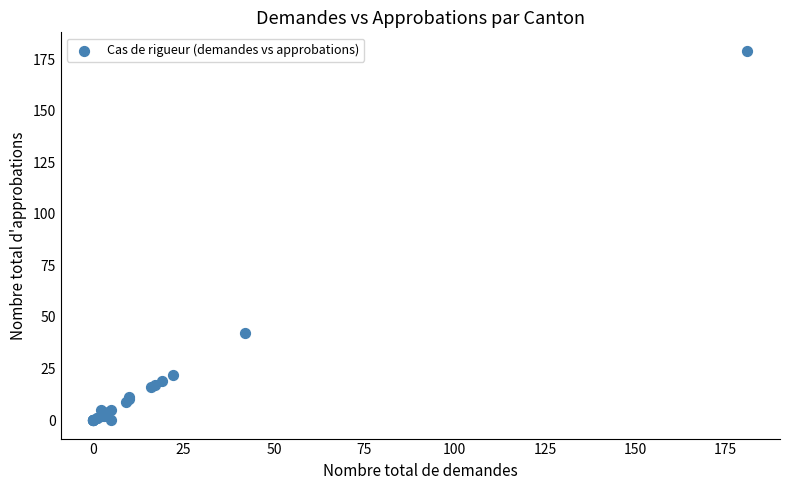

What Y value in the scatter plot is closest to 89?

42